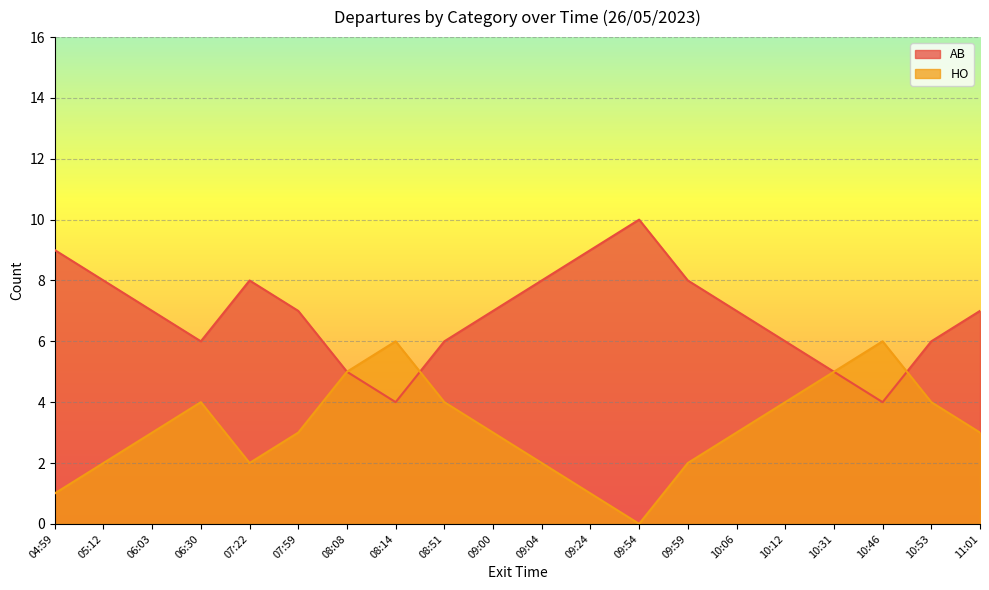

At how many categories does at least one series exceed 2?

20